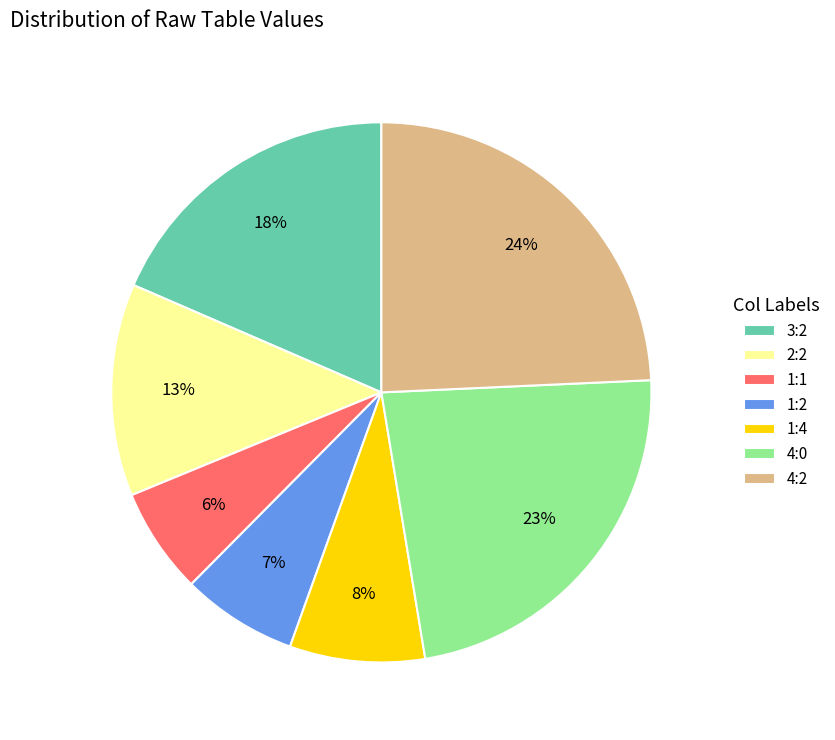

To the nearest percent, what is the difference between the 3:2 and 1:4 slice percentages?

10%